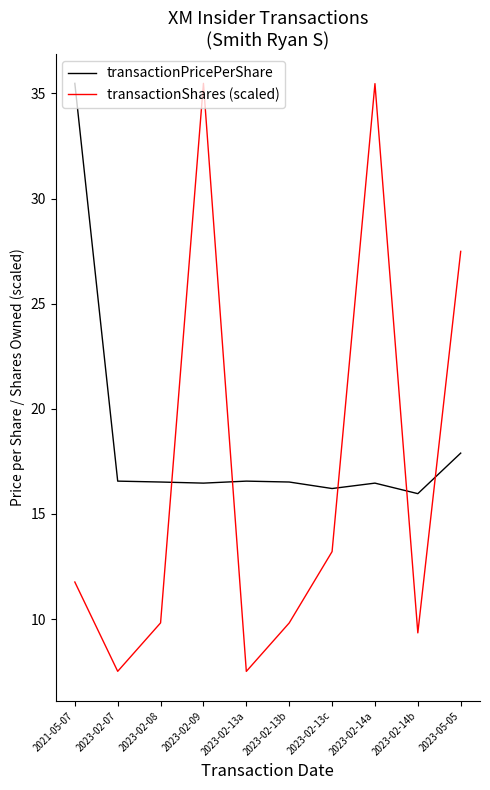

What is the maximum value for transactionShares (scaled)?

35.5